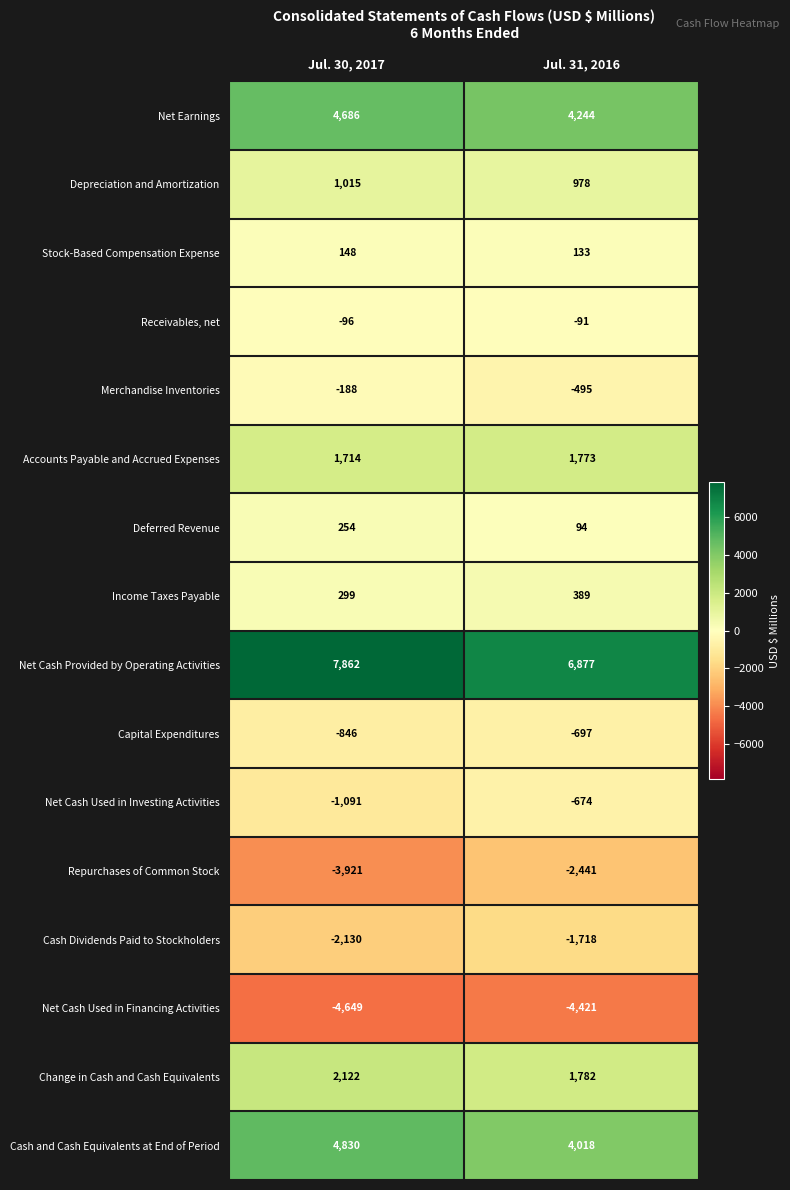

Which series has the largest total across all categories?

Net Cash Provided by Operating Activities